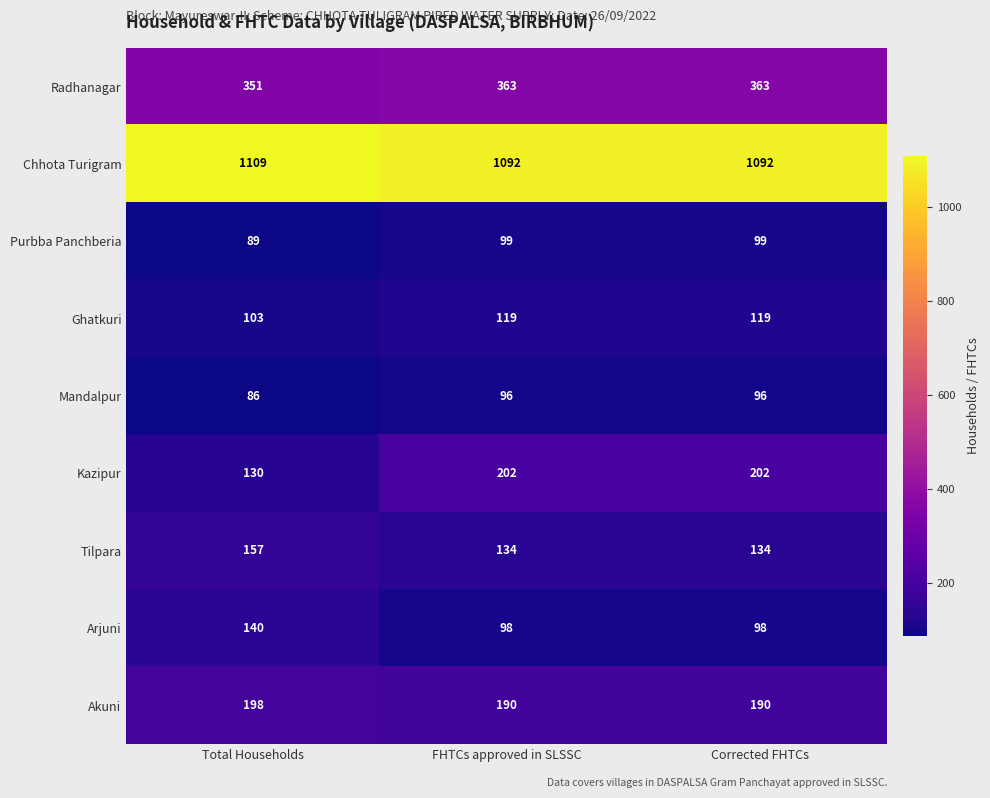

What is the average value of the Akuni series?

193